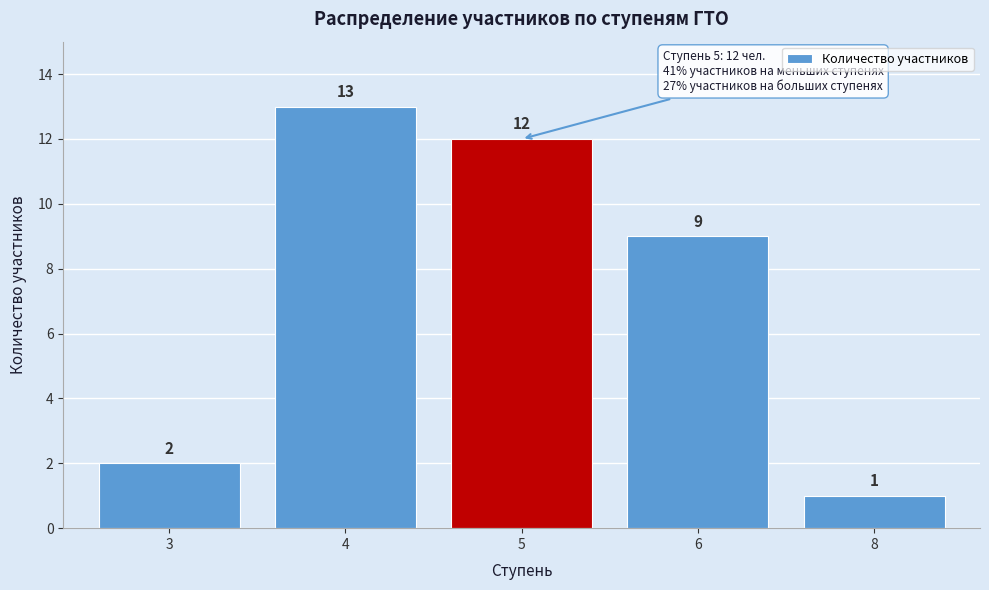

Reading right to left, transcribe all the data shown in this chart.

8=1	6=9	5=12	4=13	3=2